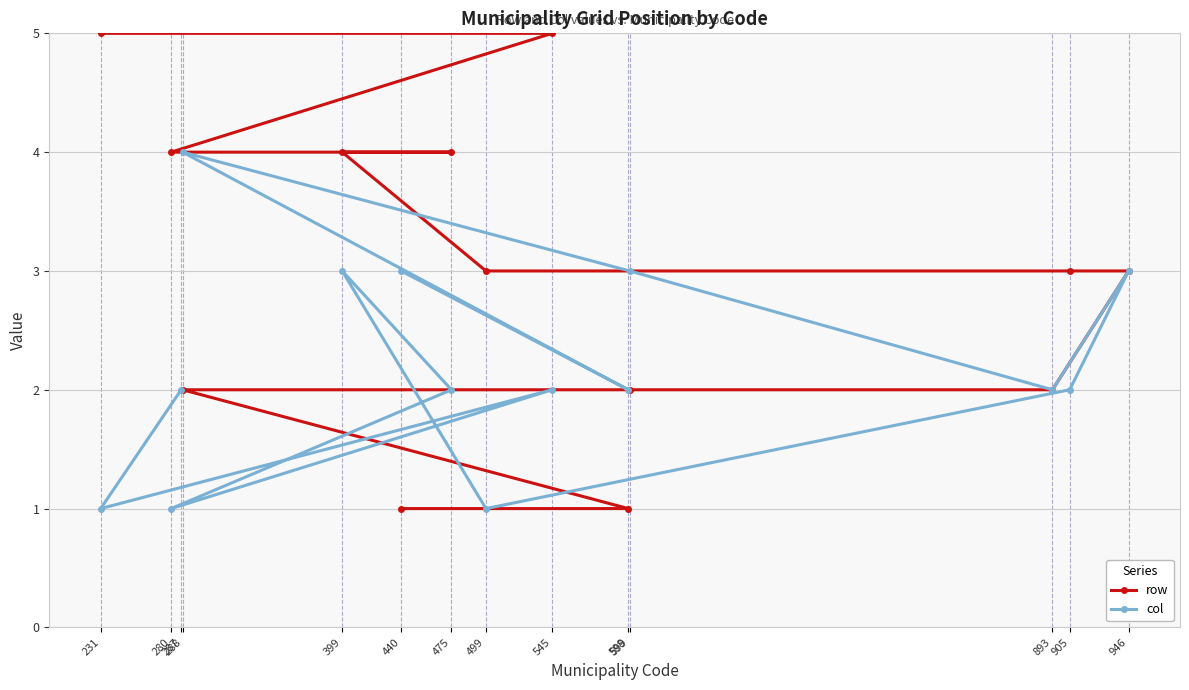

What is the label of the 14th point from the left?

287